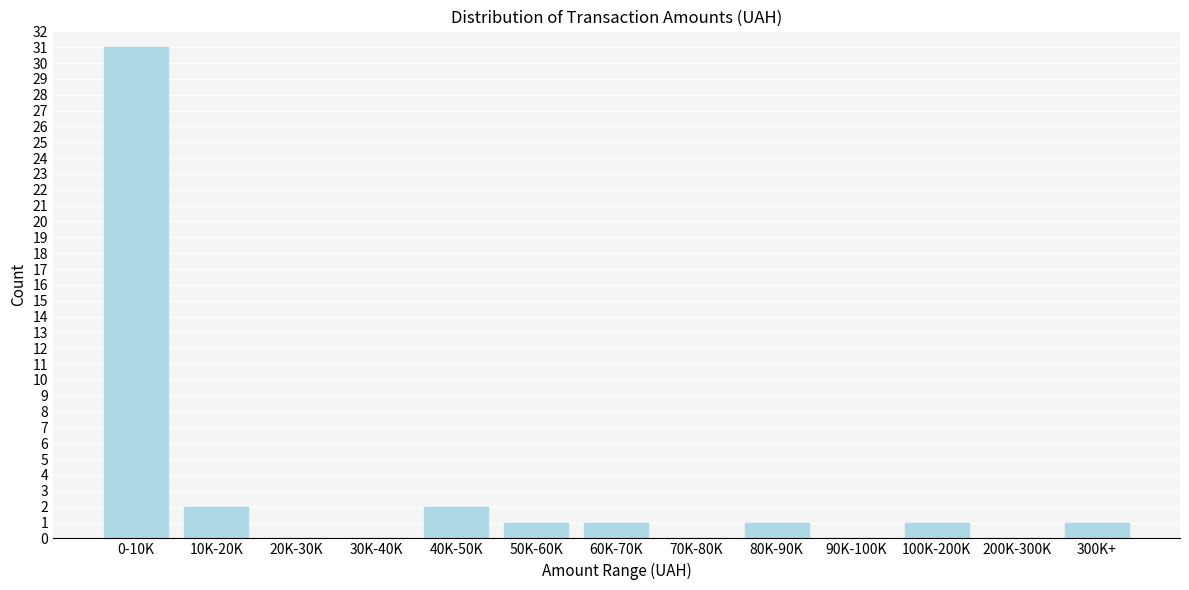

Reading left to right, what are all the values shown in this chart?

0-10K=31	10K-20K=2	20K-30K=0	30K-40K=0	40K-50K=2	50K-60K=1	60K-70K=1	70K-80K=0	80K-90K=1	90K-100K=0	100K-200K=1	200K-300K=0	300K+=1